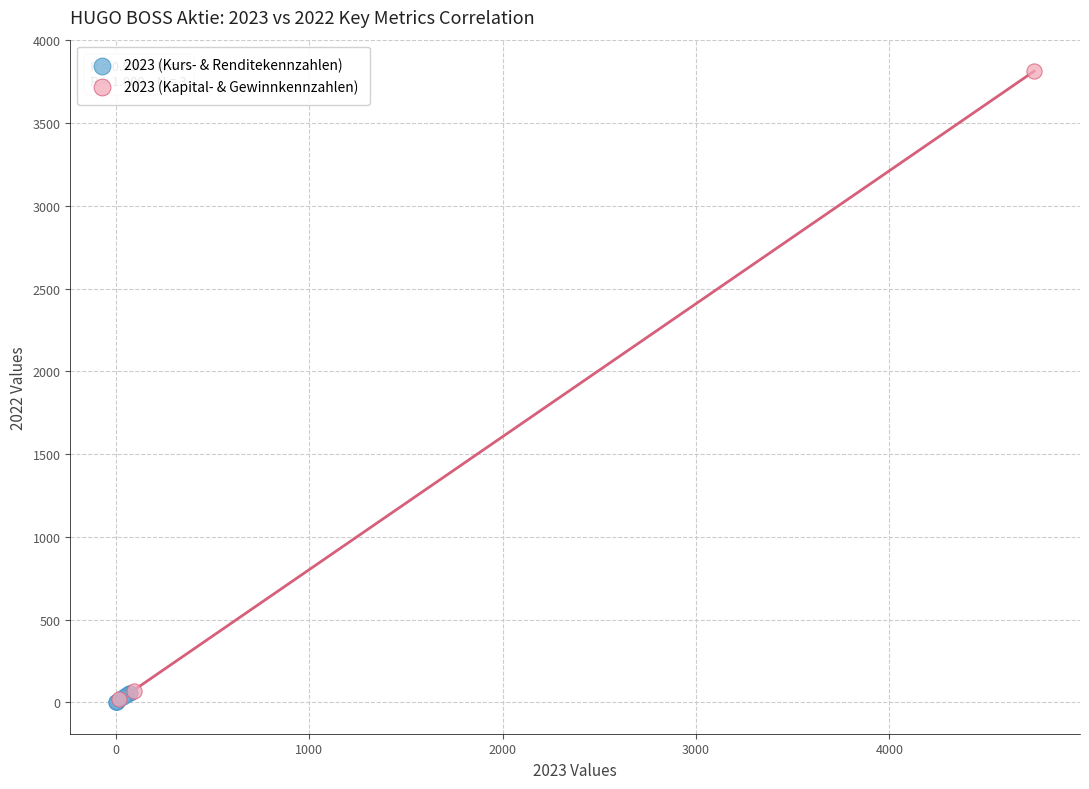

Which series reaches the maximum Y coordinate?

2023 (Kapital- & Gewinnkennzahlen)